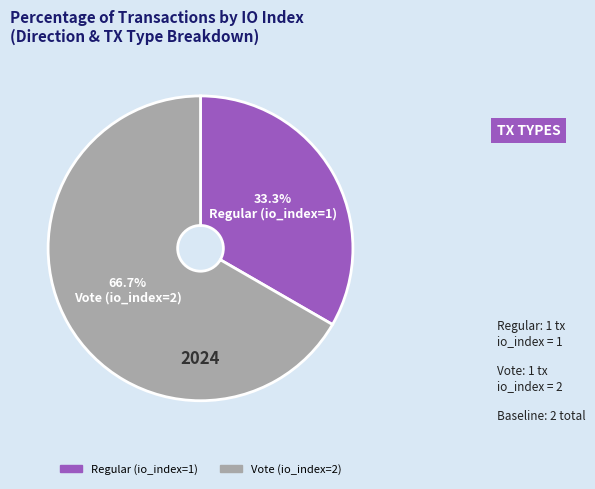

Is there a majority slice in this chart?

Yes